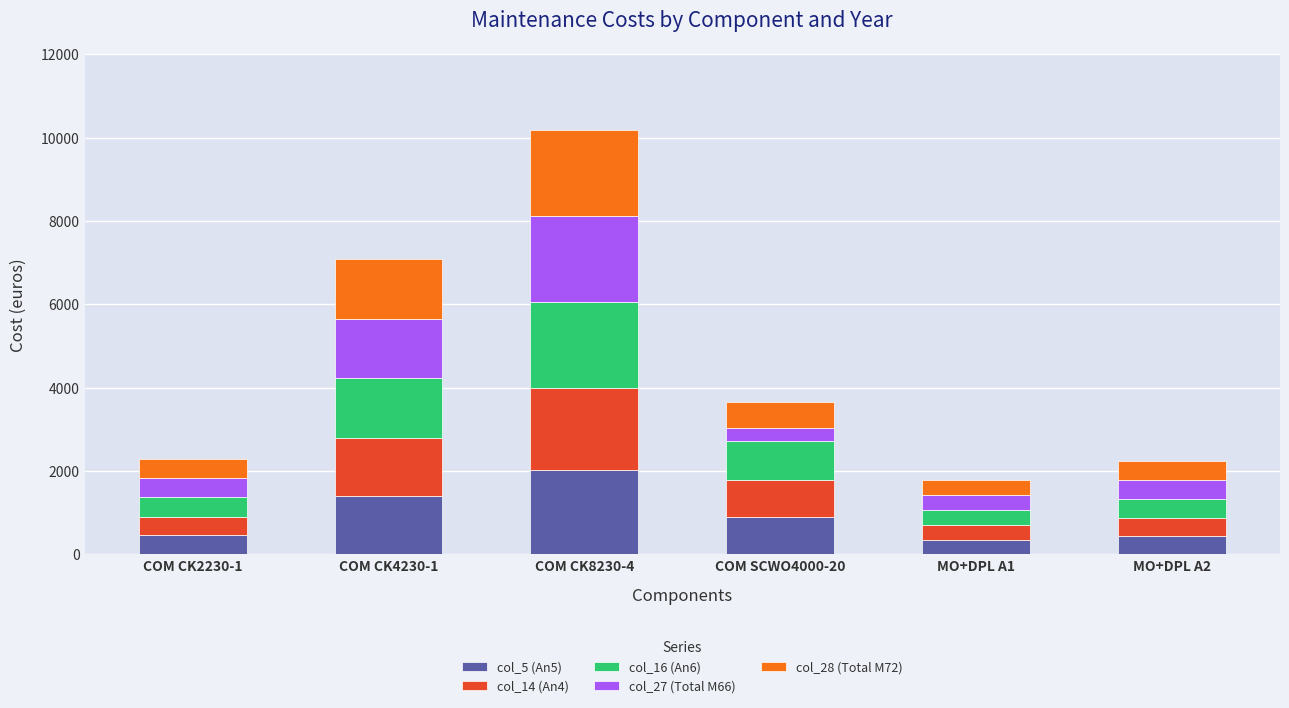

What is the difference between the maximum and minimum values in the col_5 (An5) series?

1664.7